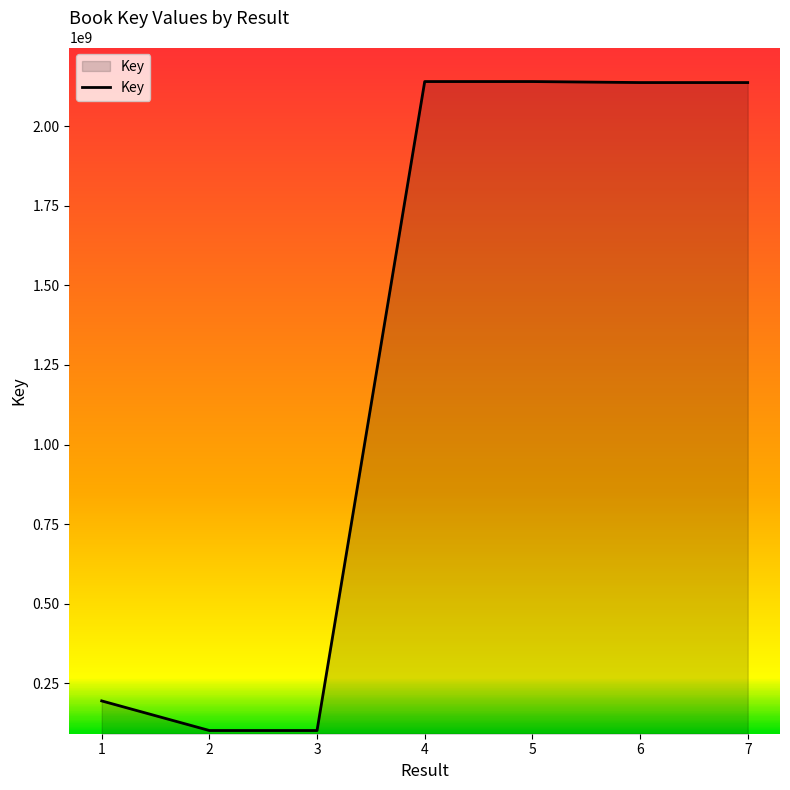

True or false: the data has more than 2 interior local peaks.

False